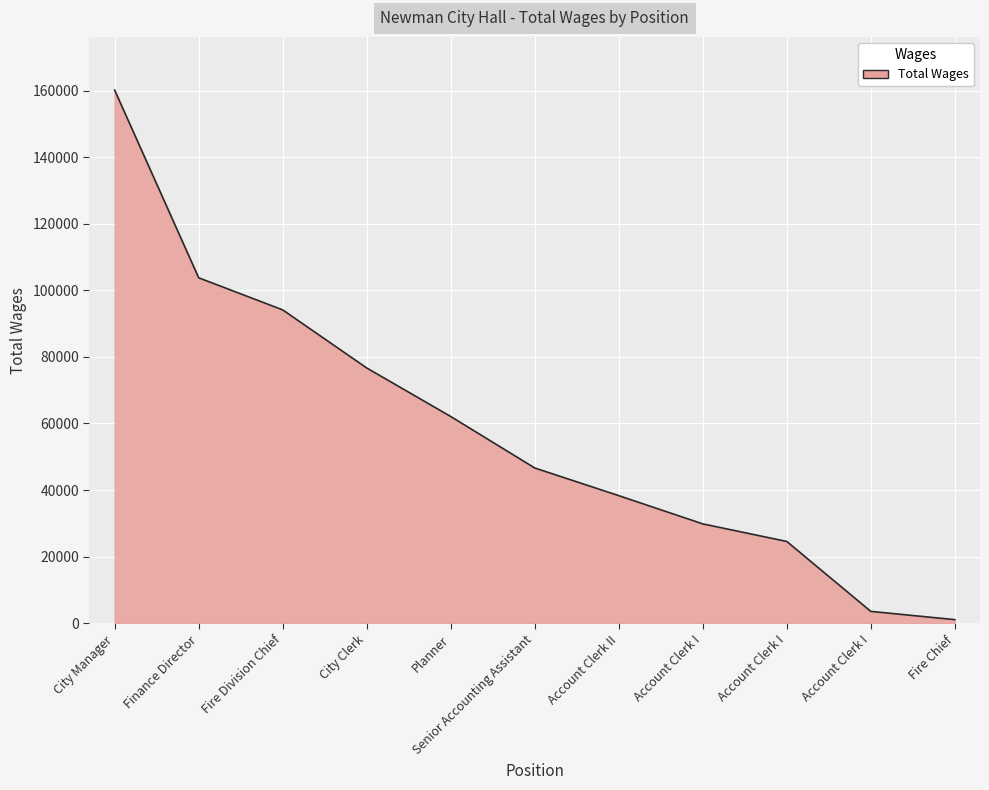

Where does the data first go above 46641?

City Manager